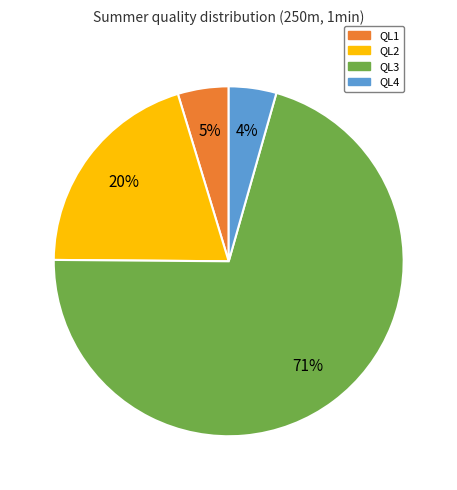

To the nearest percent, what is the average slice percentage?

25%